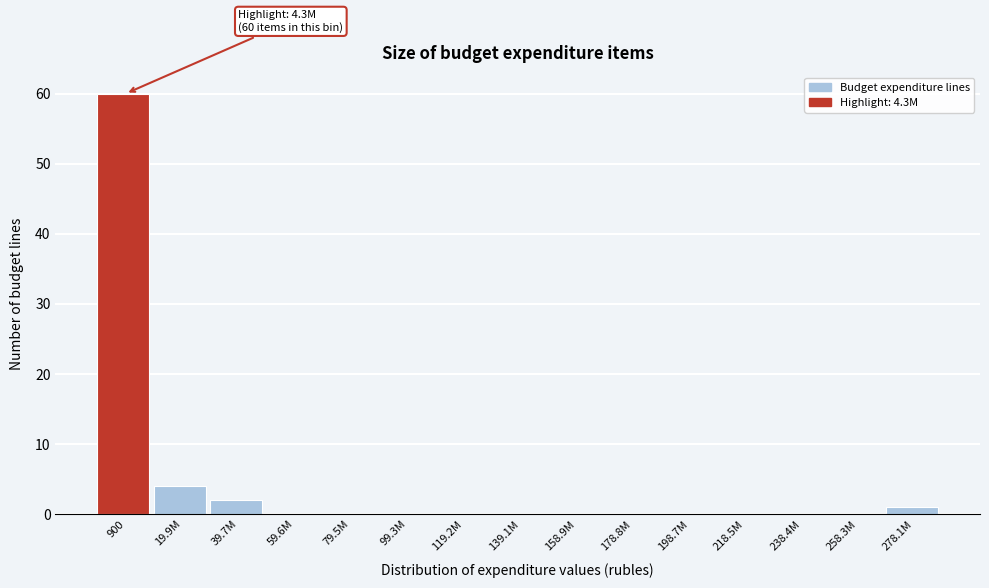

Reading left to right, list all the values displayed in this chart.

900=60	19.9M=4	39.7M=2	59.6M=0	79.5M=0	99.3M=0	119.2M=0	139.1M=0	158.9M=0	178.8M=0	198.7M=0	218.5M=0	238.4M=0	258.3M=0	278.1M=1